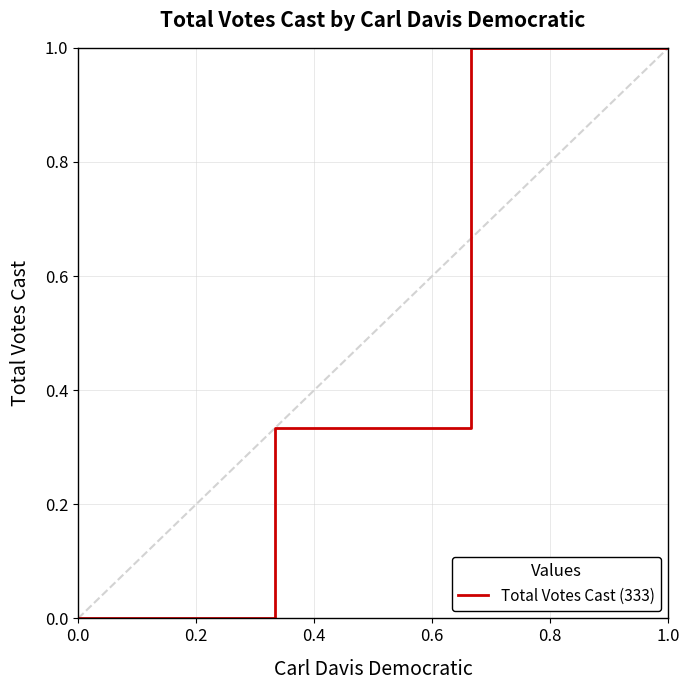

What is the sum of all values?

2.3